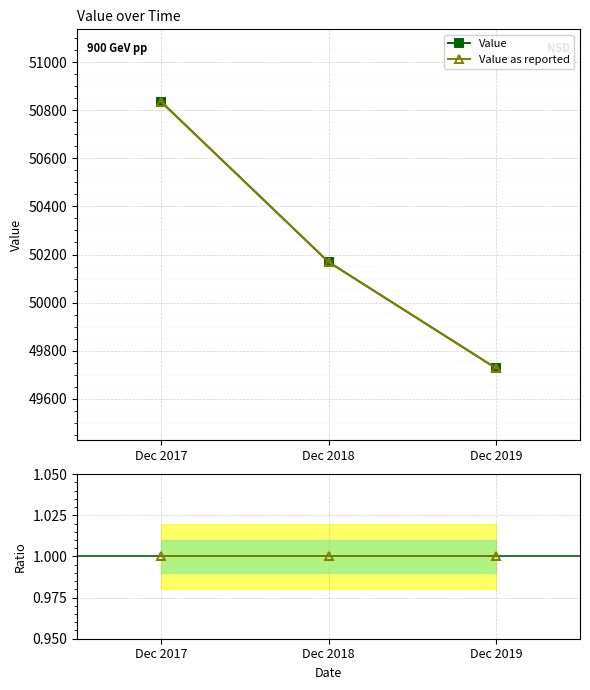

True or false: Value as reported has a value of 50169.1 at Dec 2018.

True